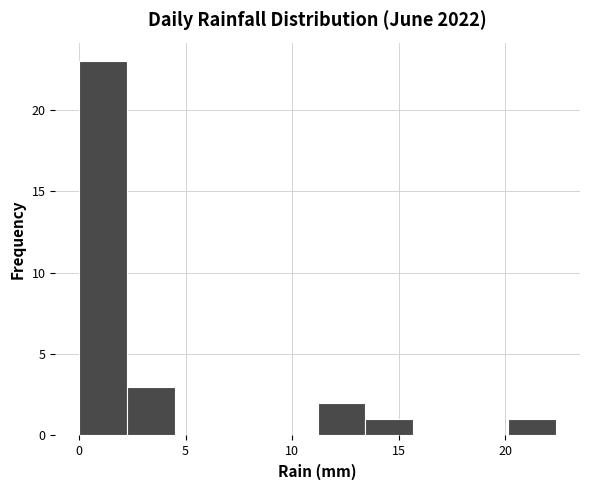

Over which range of the x-axis is the bar tallest?

0.0 to 2.0